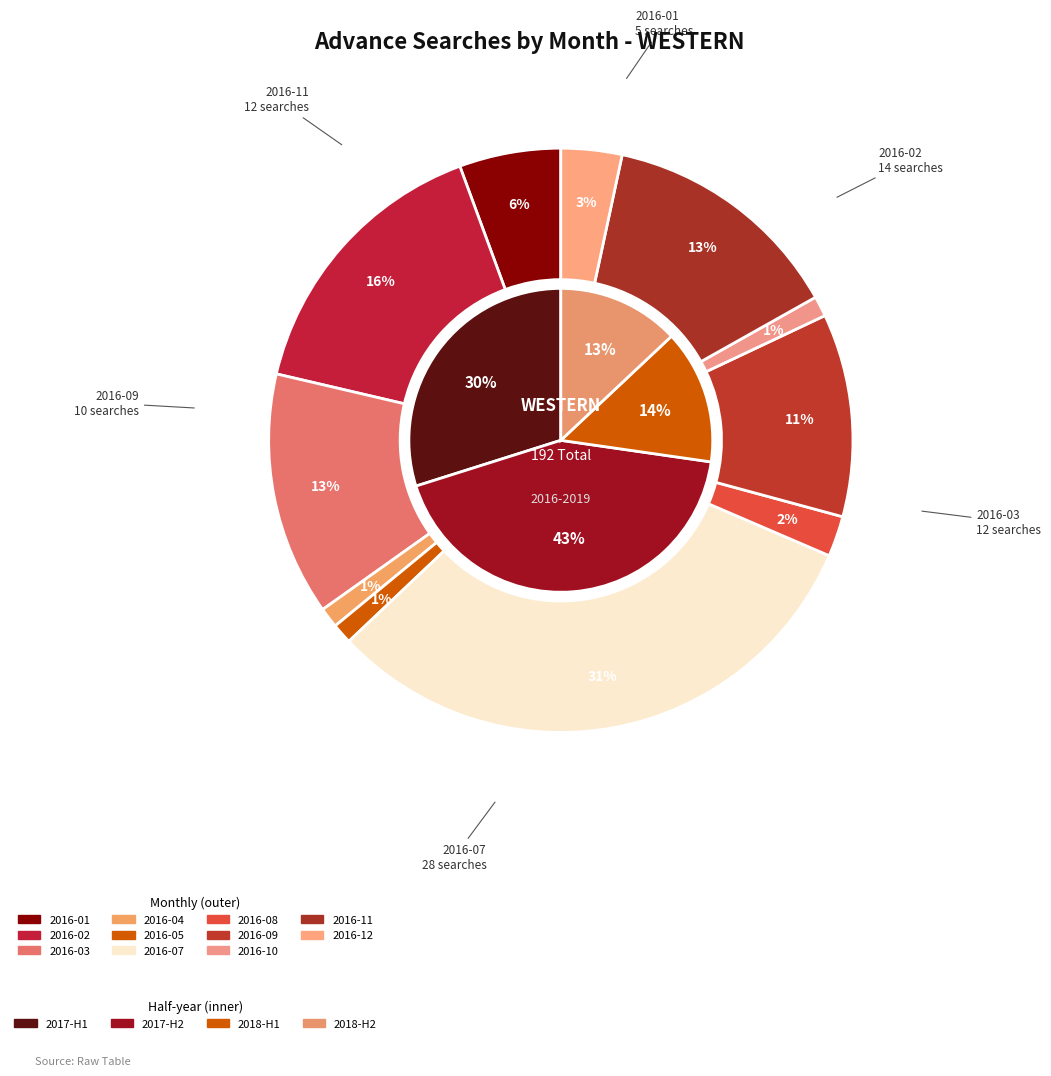

What is the change in value from 2016-02 to 2016-05?

-13